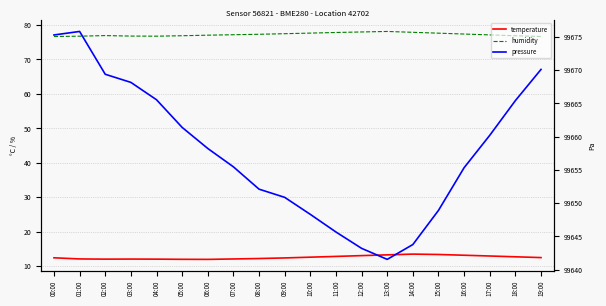

Where is pressure nearest to the value 99658?

06:00